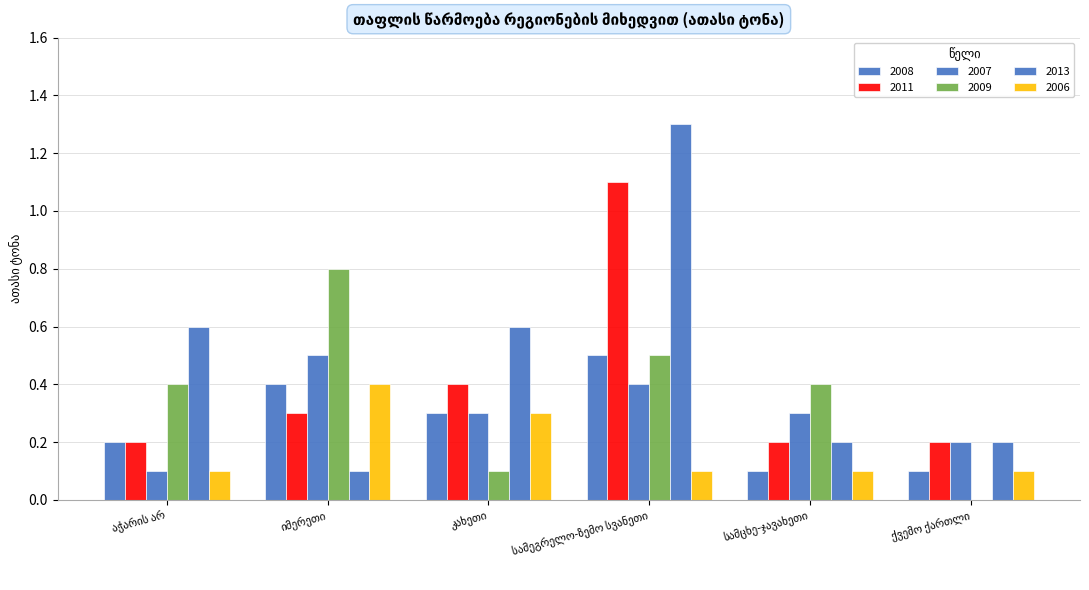

What is the total value across all series at სამცხე-ჯავახეთი?

1.3